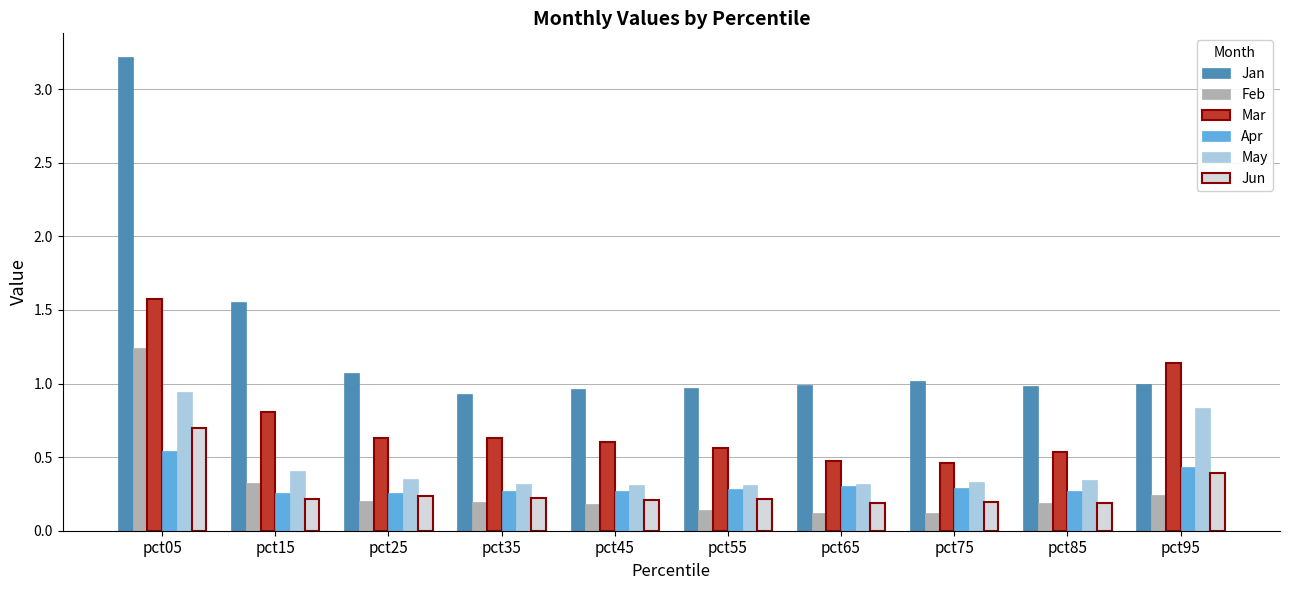

At which category is the sum across all series the highest?

pct05